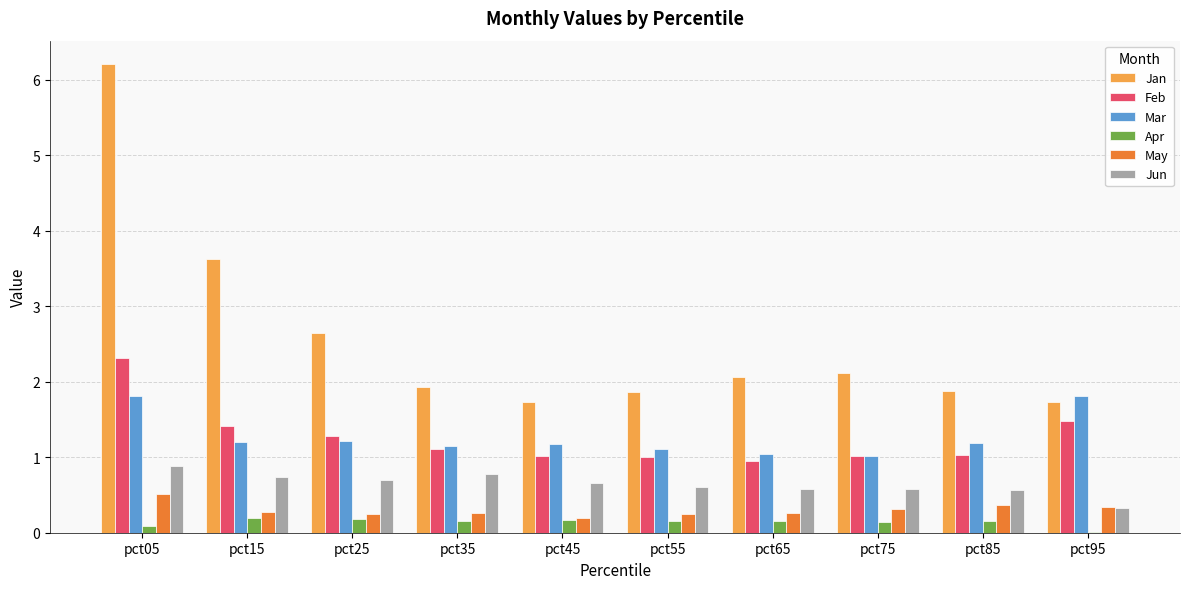

At which category does the chart reach its peak across all series?

pct05